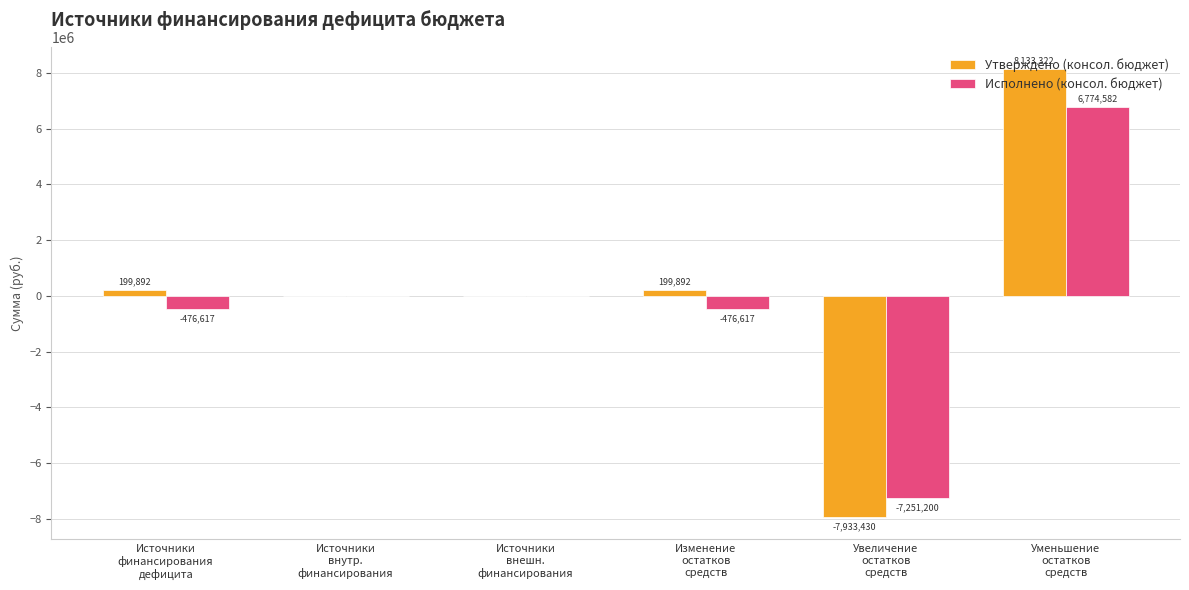

At which label does Утверждено (консол. бюджет) first exceed 199891?

Источники
финансирования
дефицита